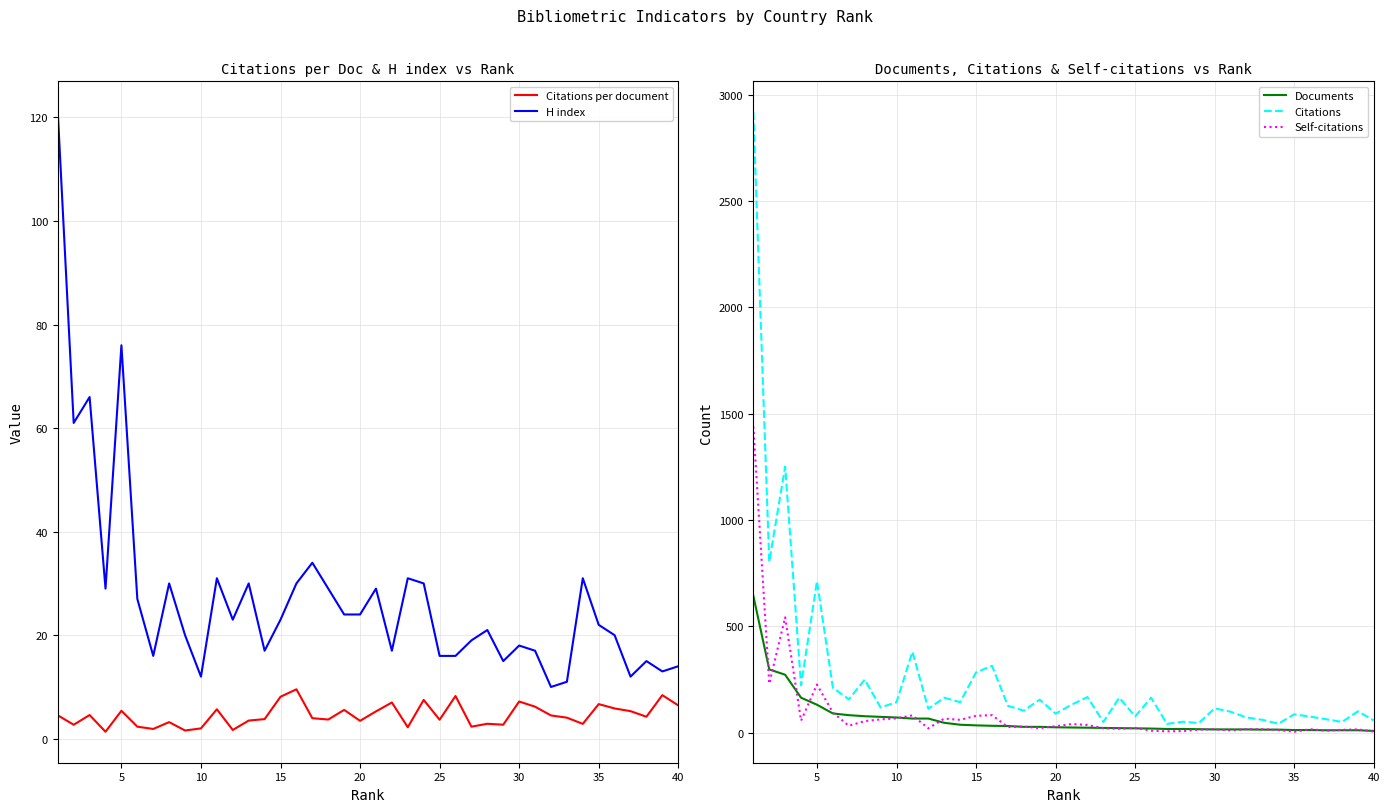

After their last crossing, which series has the higher values: Self-citations or H index?

H index